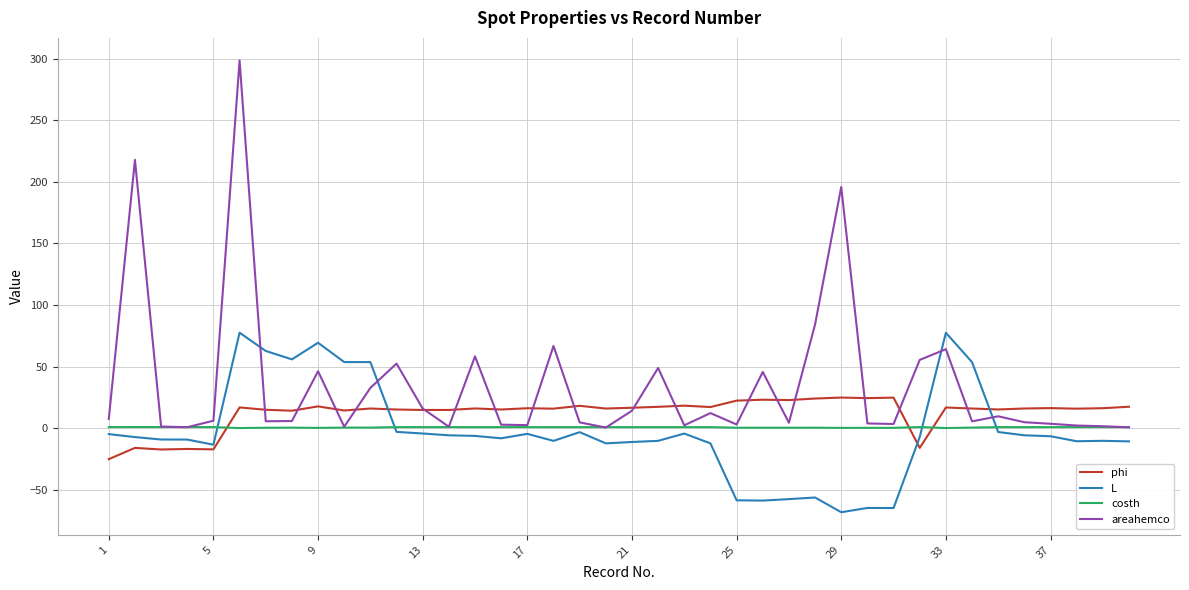

Which series has the largest total across all categories?

areahemco